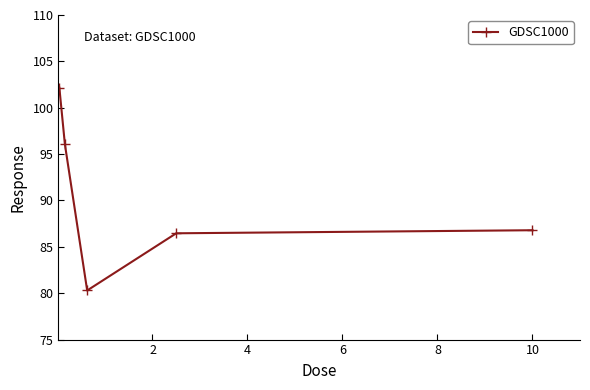

How many lines are shown in the chart?

1